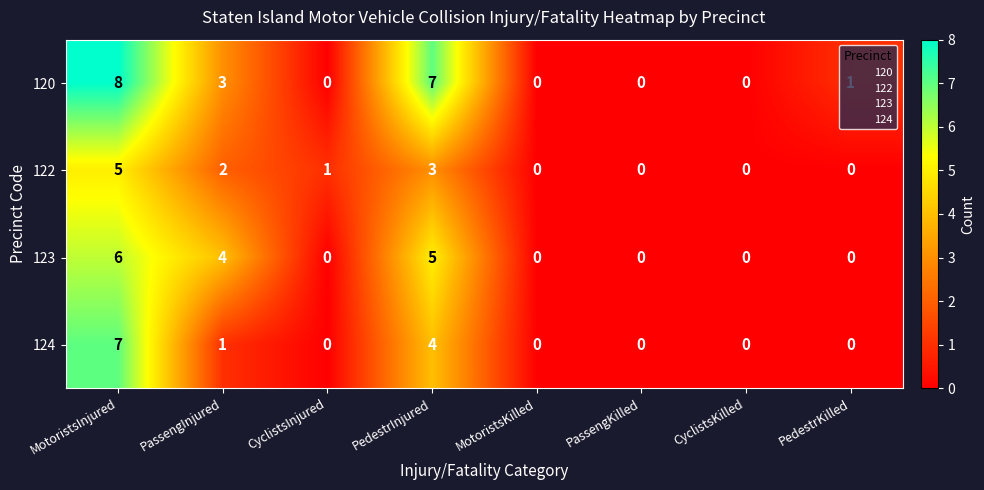

What is the maximum value shown in the chart?

8